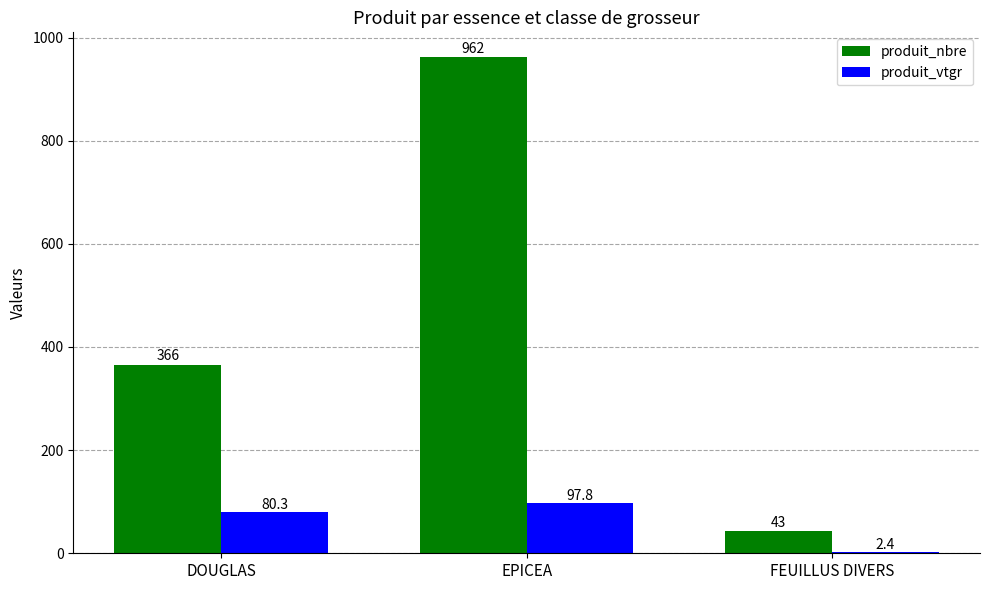

At which category is the sum across all series the highest?

EPICEA